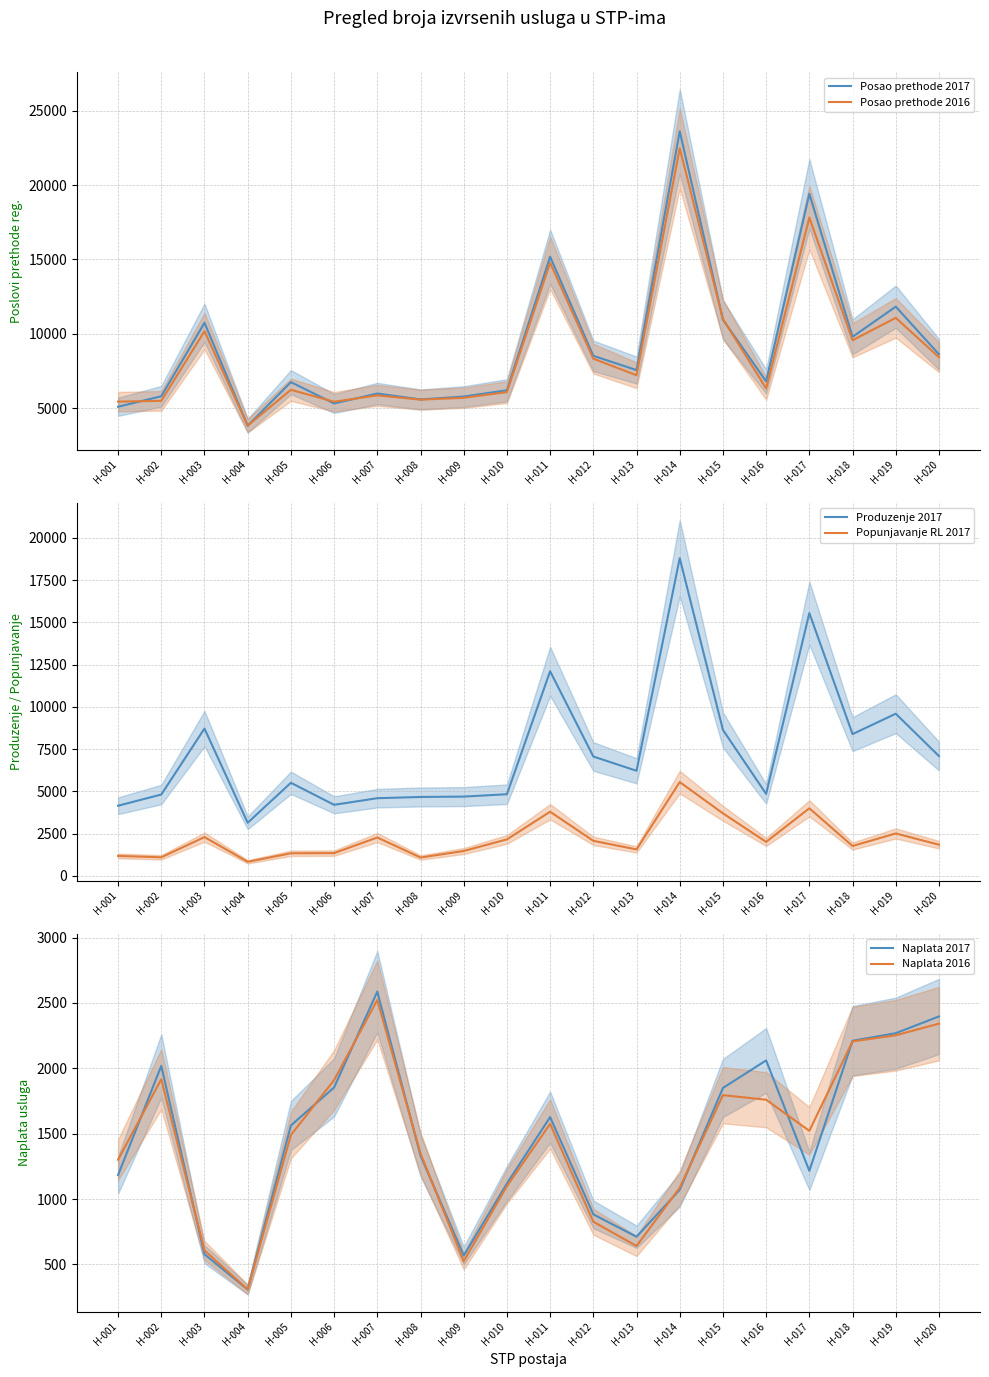

At how many categories does at least one series exceed 1533?

20